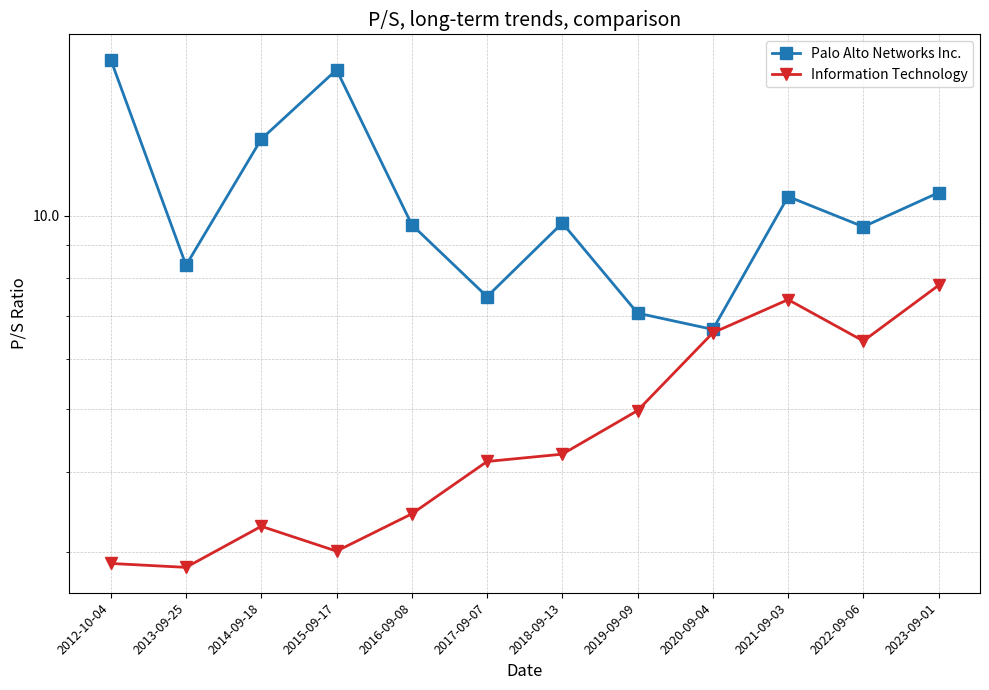

What is the label of the 4th point from the right?

2020-09-04